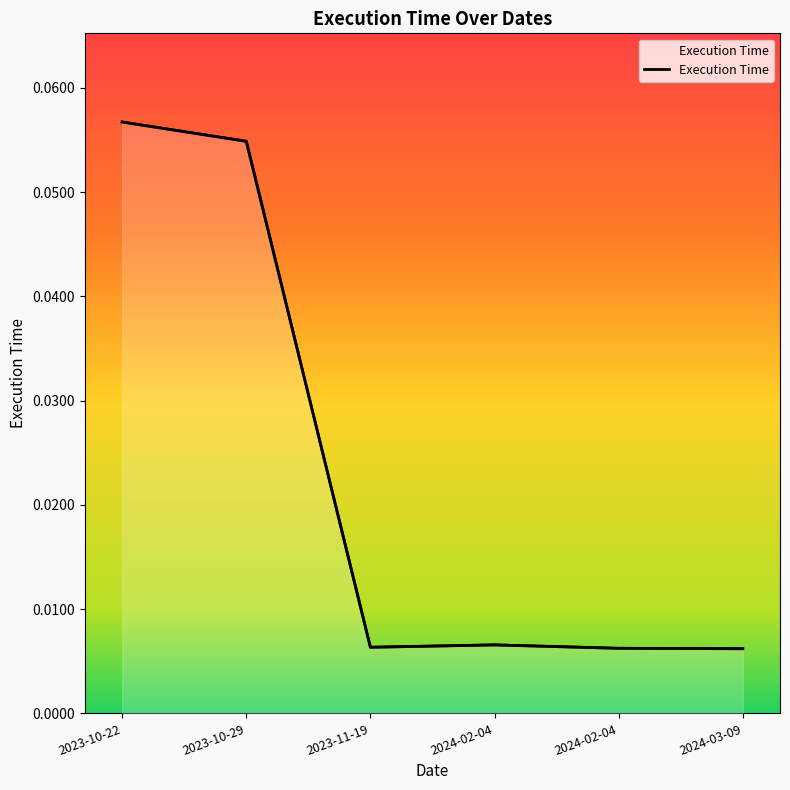

What is the label of the 1st point from the right?

2024-03-09